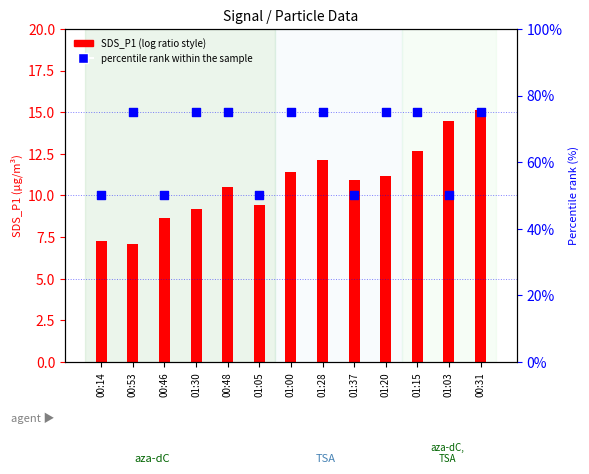

What are all the series names shown in the legend?

SDS_P1, percentile rank within the sample